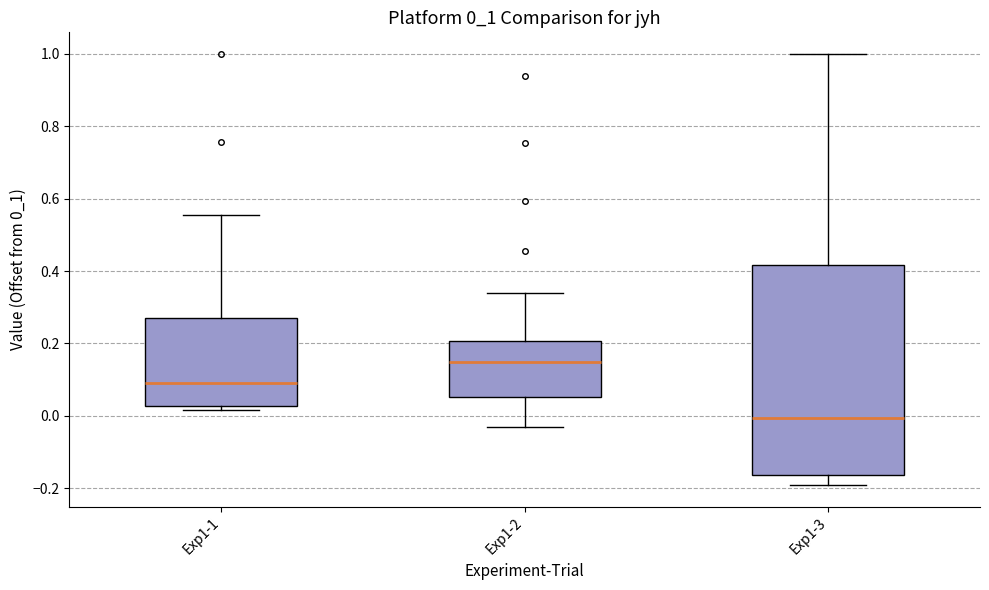

Reading left to right, read every box against the y-axis: the position of its median line, the range the box covers, and the ends of its whiskers. The values are not printed on the chart, so give them approximately, as read against the axis.

Exp1-1: median 0.10, box 0.02 to 0.28, whiskers 0.02 (just below the box's lower edge) to 0.56
Exp1-2: median 0.14, box 0.06 to 0.20, whiskers -0.02 to 0.34
Exp1-3: median 0.00, box -0.16 to 0.42, whiskers -0.20 to 1.00